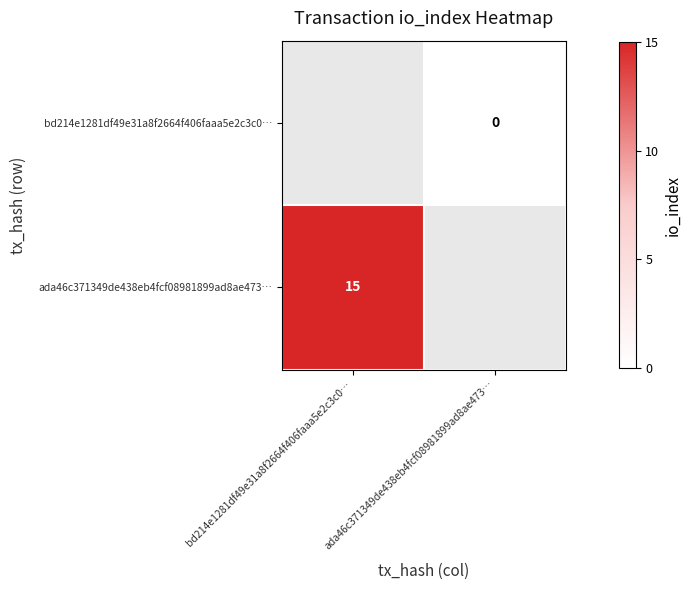

True or false: ada46c371349de438eb4fcf08981899ad8ae473… has a value of 25 at bd214e1281df49e31a8f2664f406faaa5e2c3c0….

False